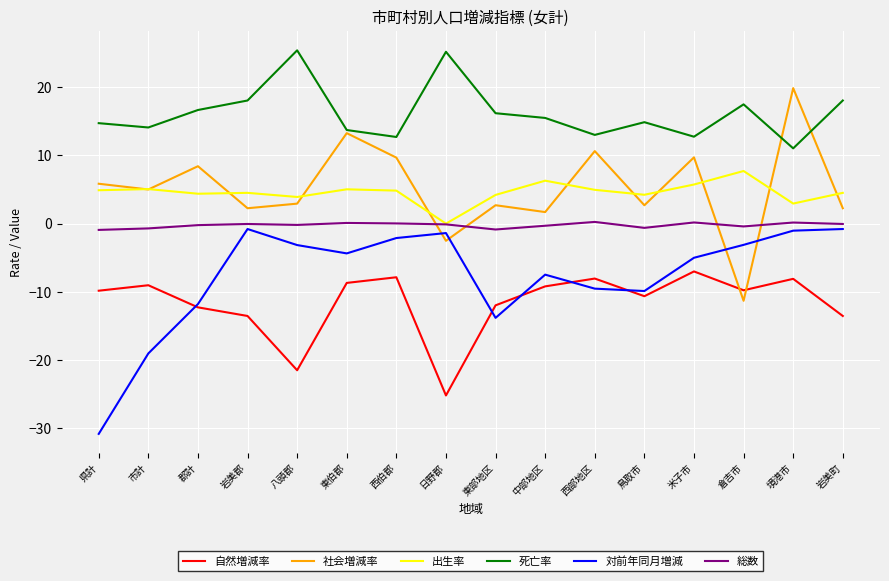

What is the greatest value displayed?

25.4